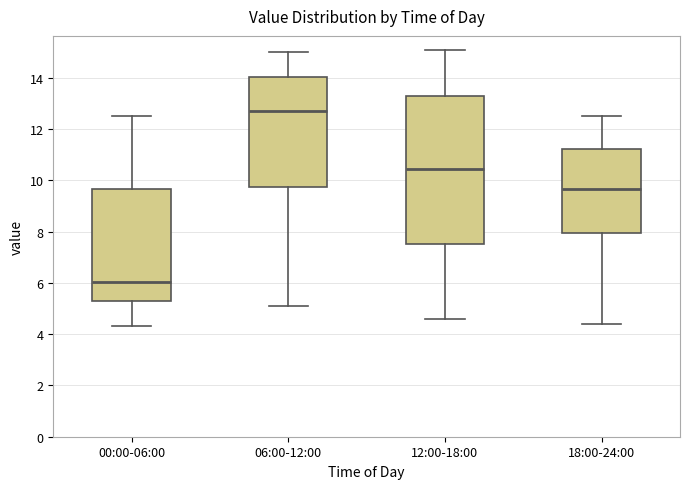

Reading left to right, transcribe this box plot: for each box, give where its median line is, the range the box spans, and where its two whiskers end, as read against the y-axis. The values are not printed on the chart, so give them approximately, as read against the axis.

00:00-06:00: median 6.0, box 5.2 to 9.6, whiskers 4.4 to 12.6
06:00-12:00: median 12.8, box 9.8 to 14.0, whiskers 5.2 to 15.0
12:00-18:00: median 10.4, box 7.6 to 13.2, whiskers 4.6 to 15.2
18:00-24:00: median 9.6, box 8.0 to 11.2, whiskers 4.4 to 12.6